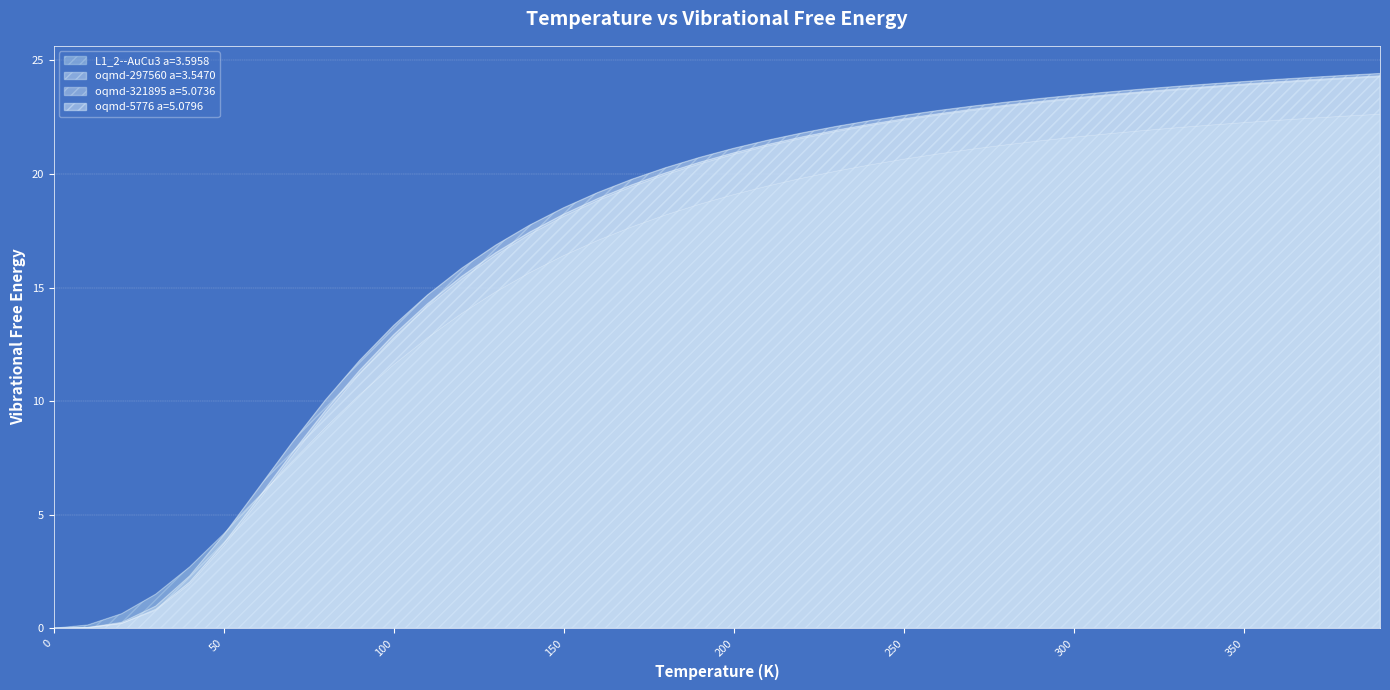

What is the label of the 19th point from the left?

180.0